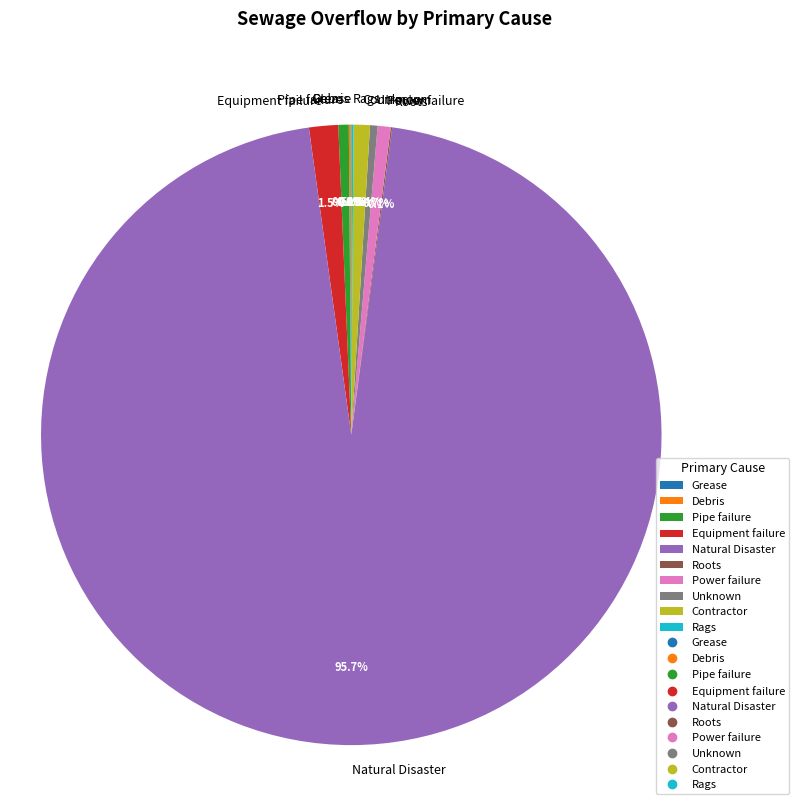

To the nearest percent, what is the average slice percentage?

10%